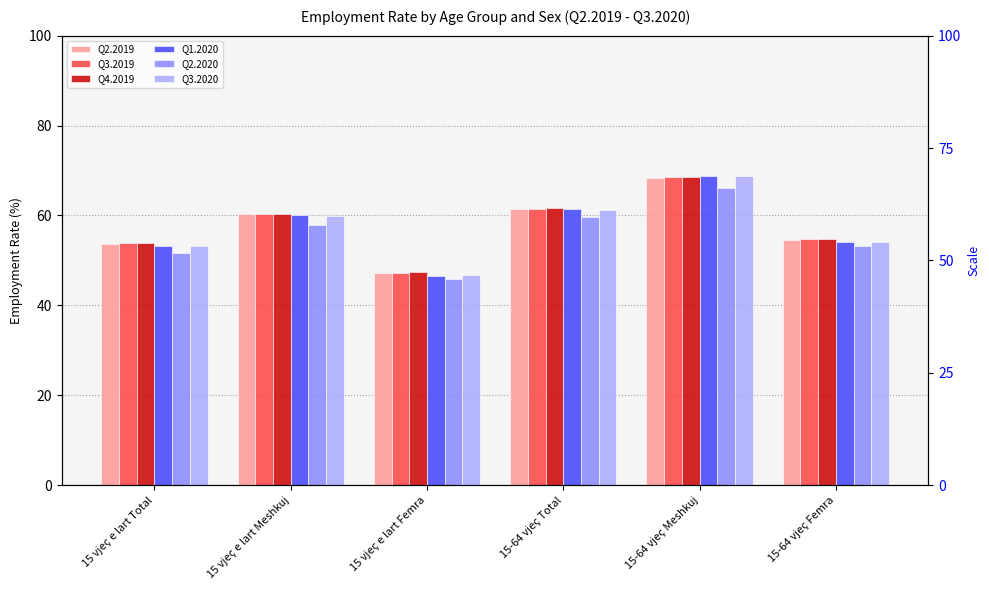

The value of Q1.2020 at 15 vjeç e lart Meshkuj is 107.5. True or false?

False